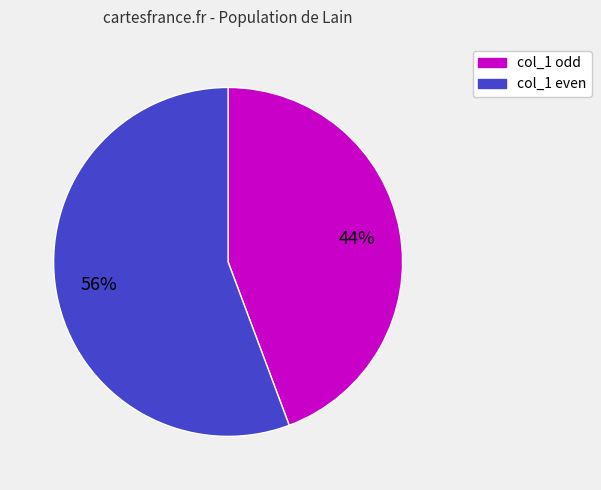

Does any single category account for the majority?

Yes